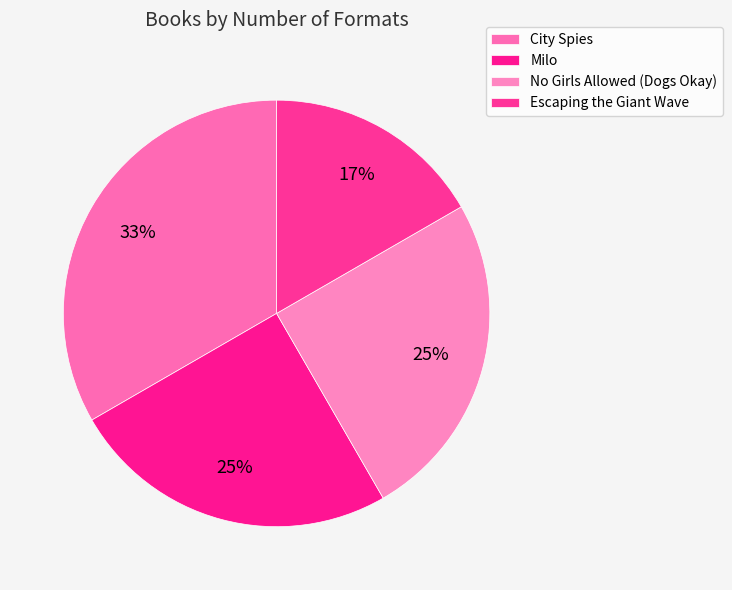

How much of the chart is everything except City Spies?

66.7%